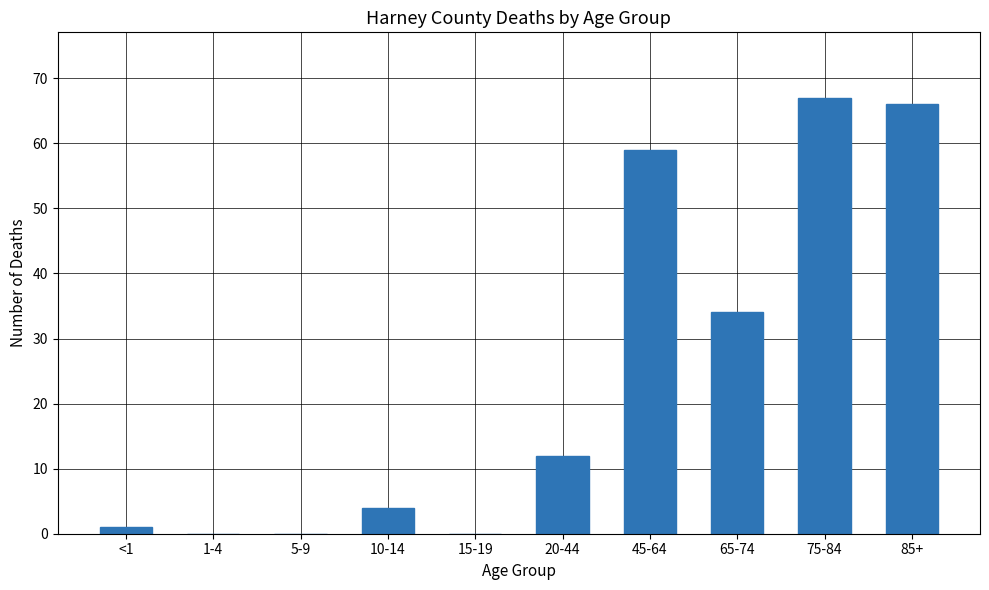

What is the sum of all values?

243